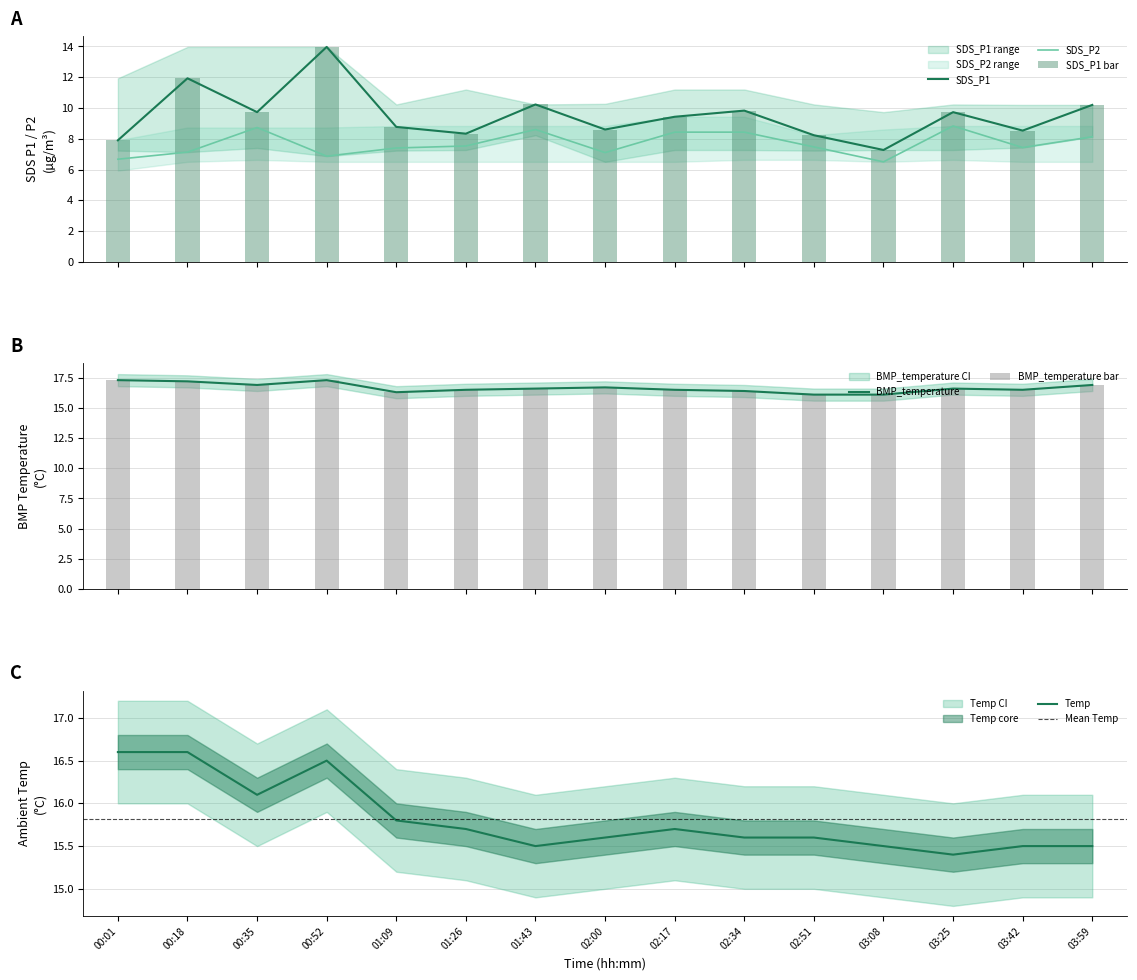

What value does the Temp series have at 03:42?

15.5